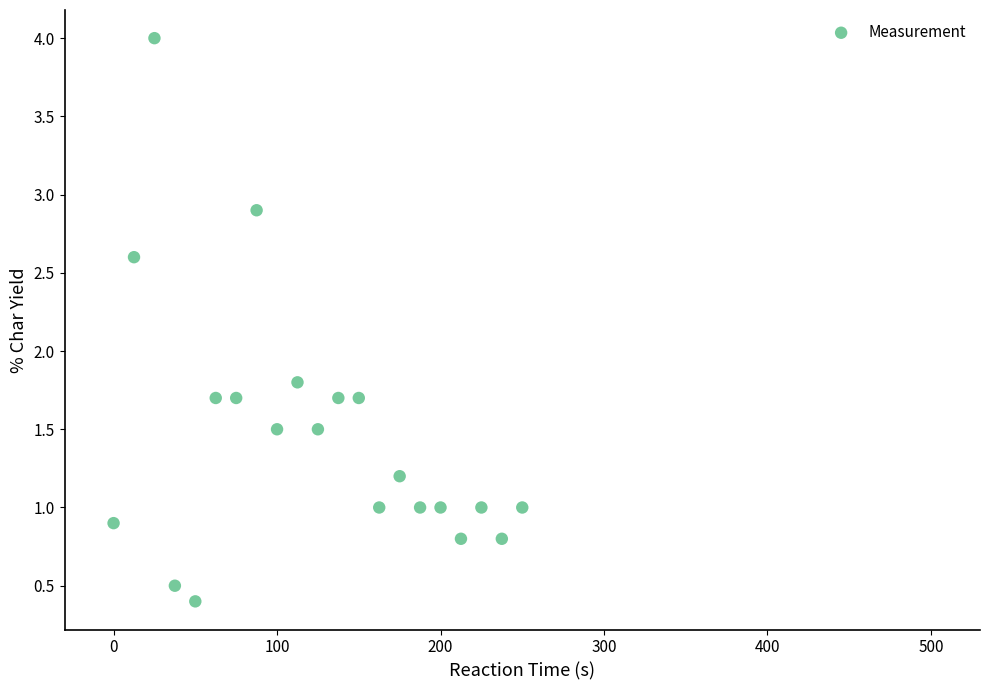

What is the range of Y values (max minus min)?

3.6